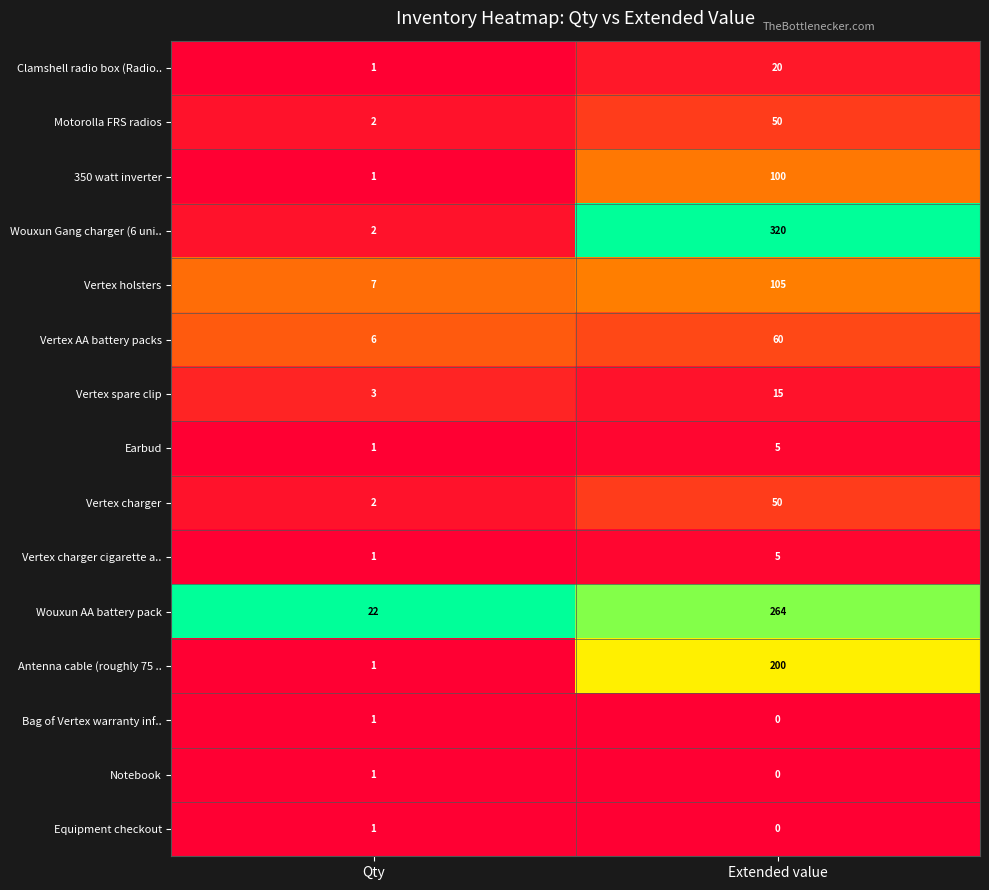

Which category has the lowest value in the Bag of Vertex warranty inf.. series?

Extended value